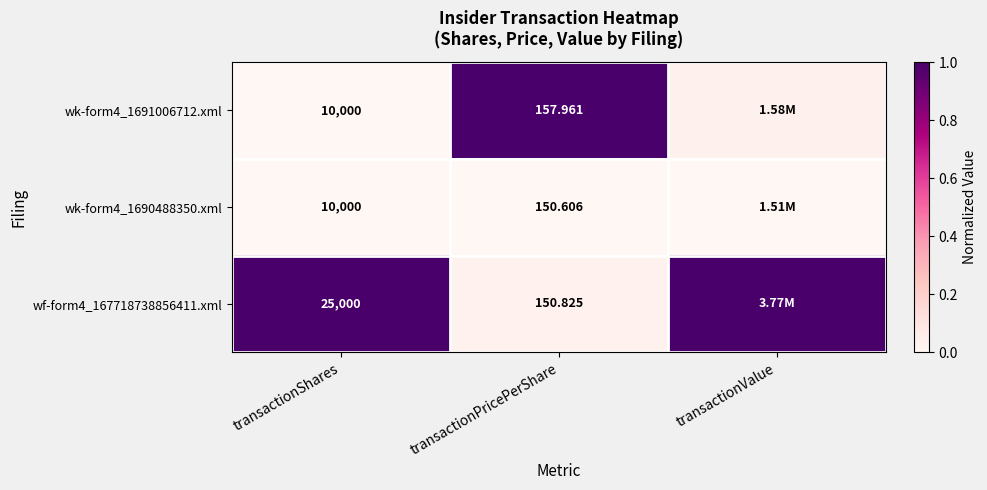

Which has a higher value, transactionValue or transactionShares?

transactionValue